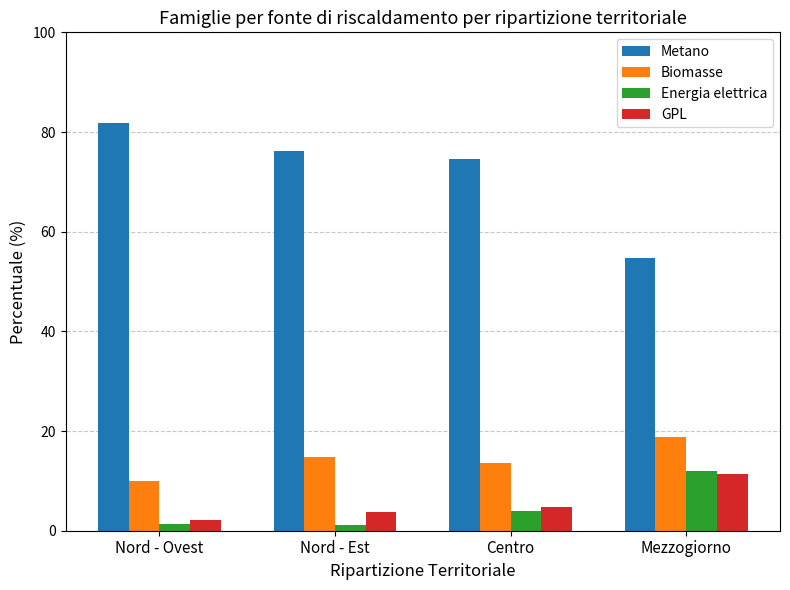

The value of Energia elettrica at Centro is 3.9. True or false?

True